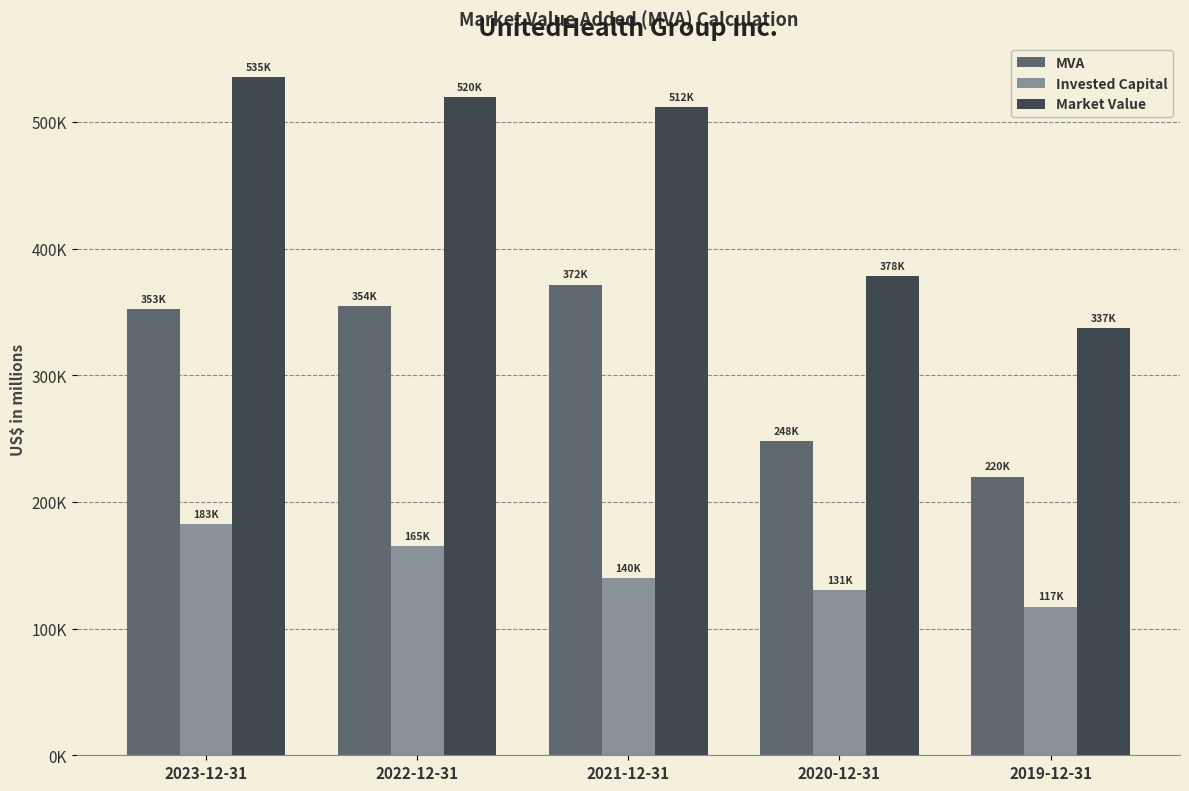

Are the bars grouped side by side (vs. stacked)?

Yes